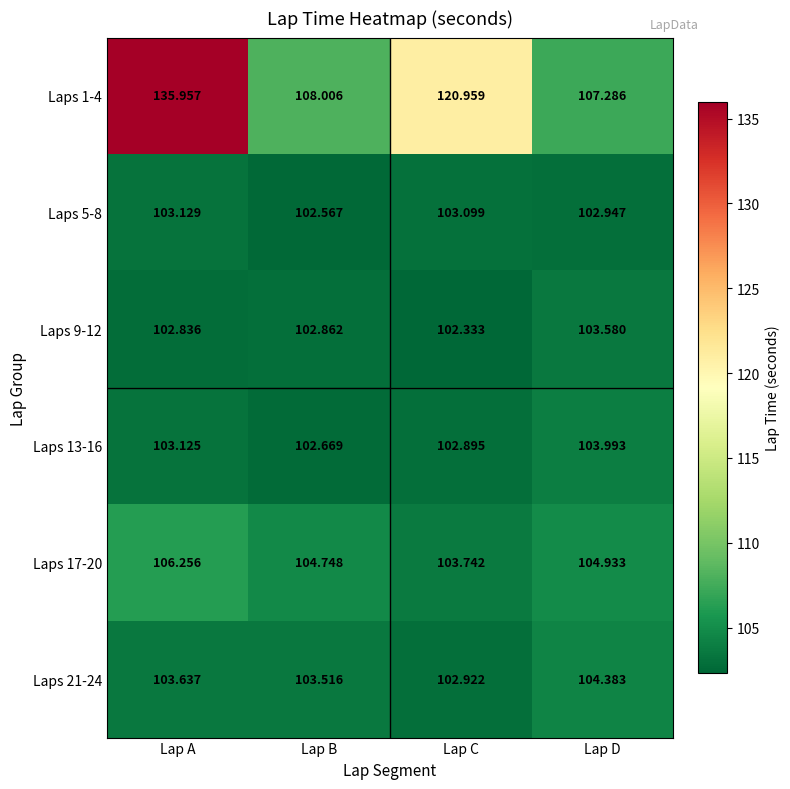

Rank the categories by Laps 9-12 value from highest to lowest.

Lap D, Lap B, Lap A, Lap C